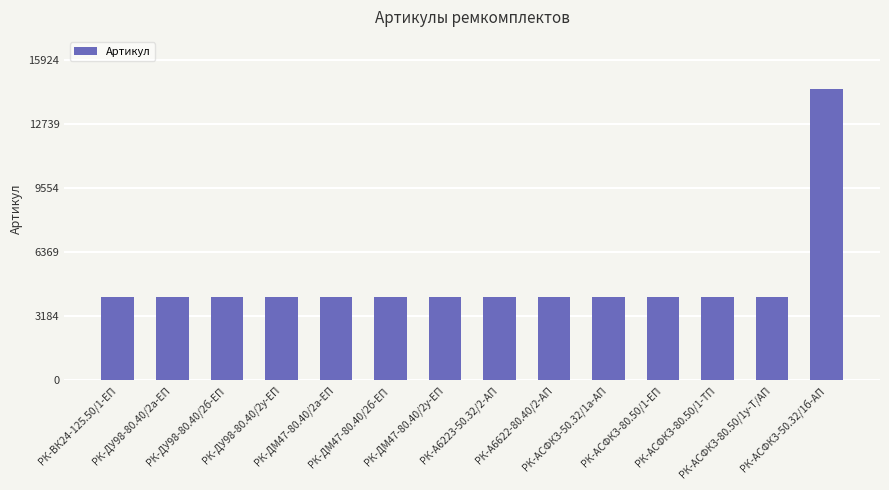

What is the difference between the maximum and second lowest values?

10346